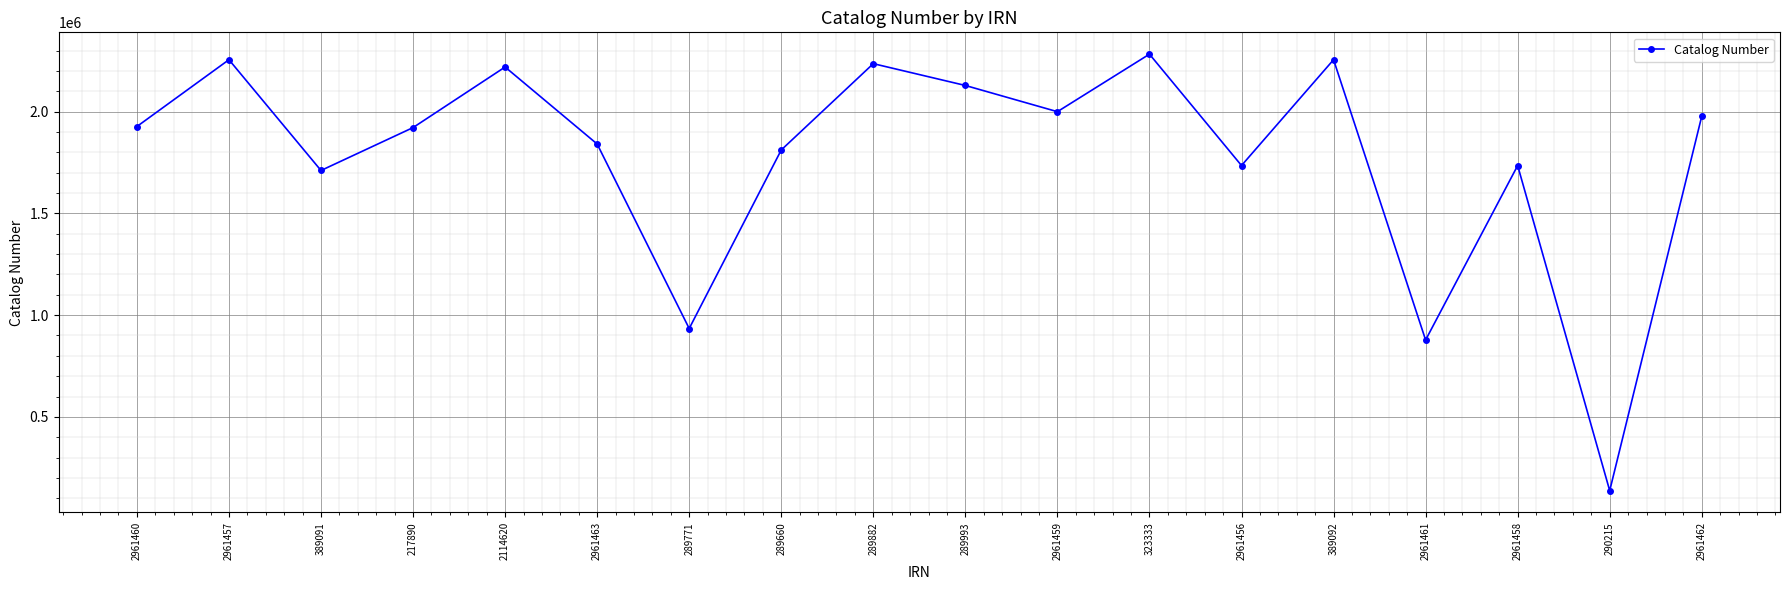

Approximately how many times larger is the value at 2961458 compared to 2961456?

1.0